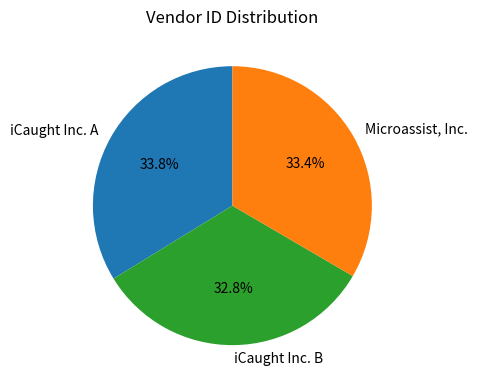

Combined, do Microassist, Inc. and iCaught Inc. B account for over 50%?

Yes